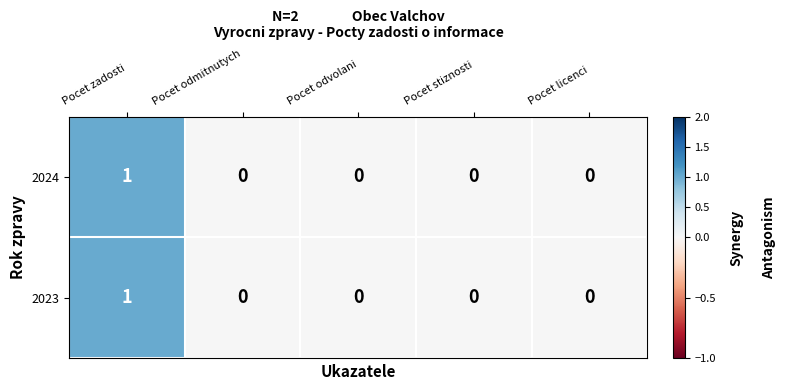

How many 2023 values are between 0 and 1?

5